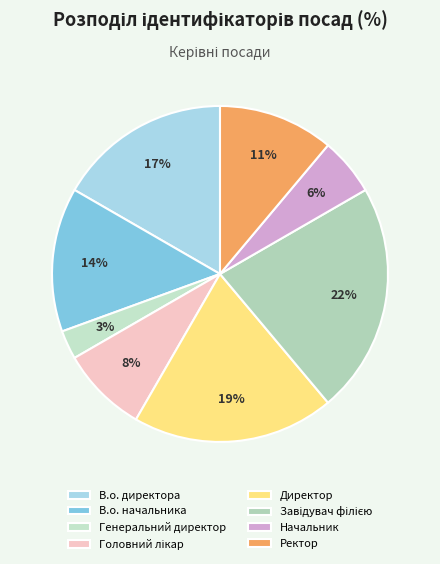

Is there any slice that represents more than half of the pie?

No